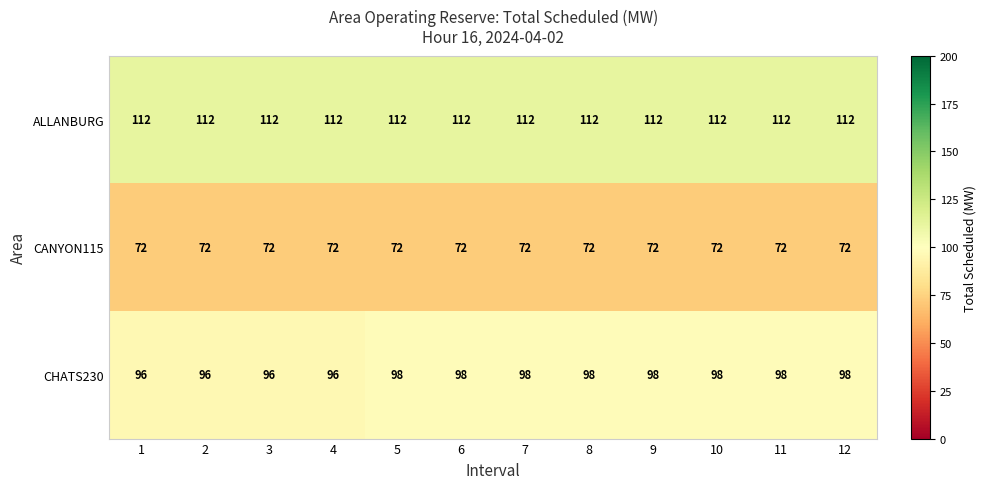

How many CHATS230 values are between 96 and 98?

12